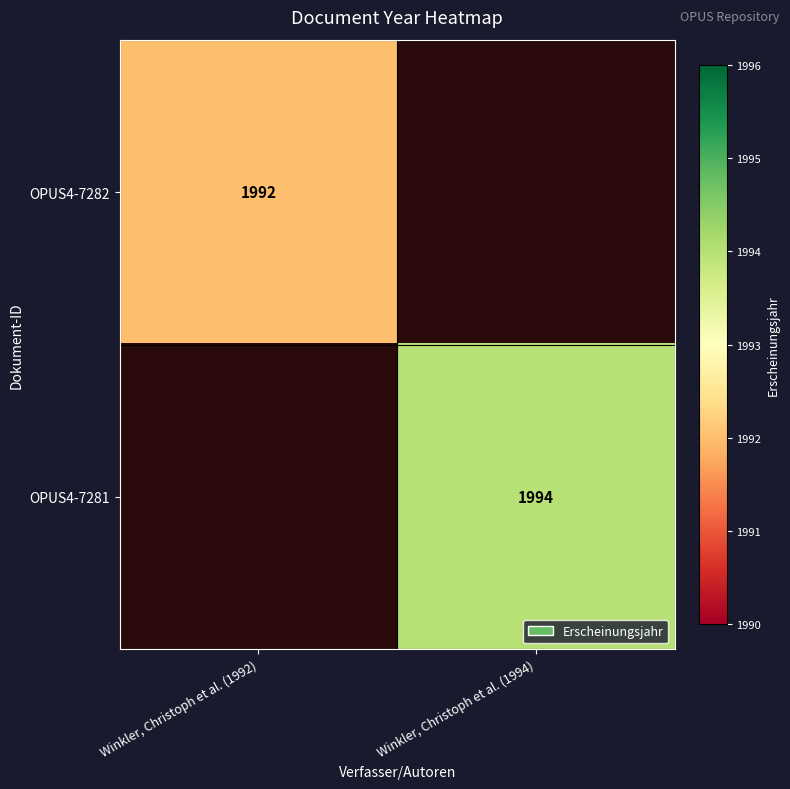

Is the value of OPUS4-7281 at Winkler, Christoph et al. (1994) greater than the value of OPUS4-7282 at Winkler, Christoph et al. (1992)?

Yes